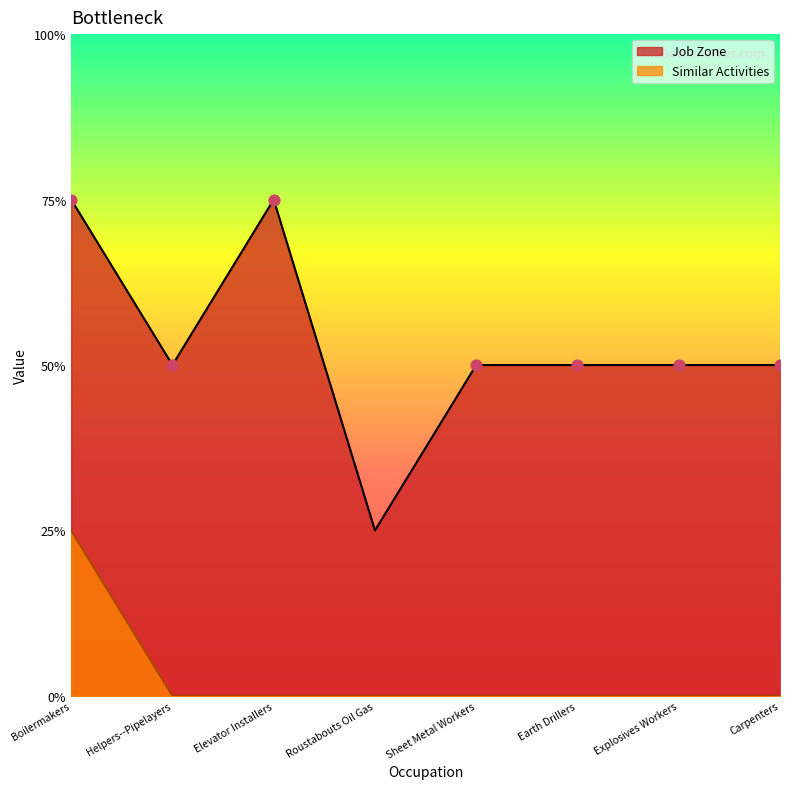

Which series has the largest Y range (max minus min)?

Job Zone